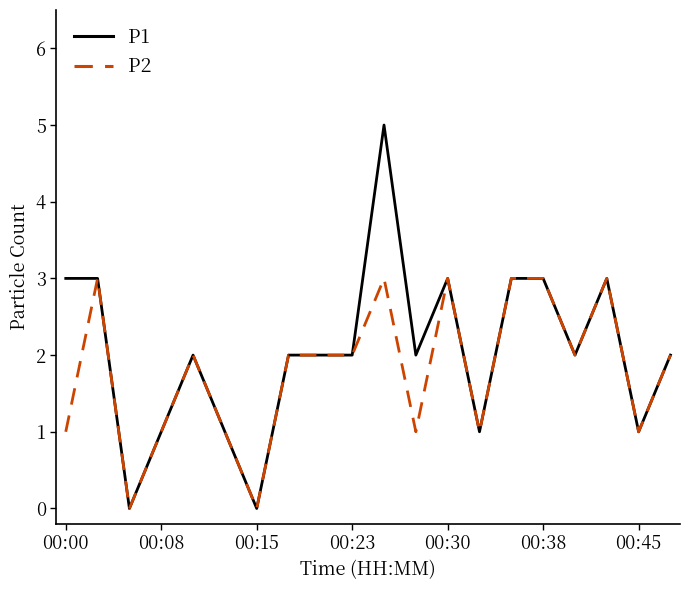

List the series in order of their peak value, lowest first.

P2, P1